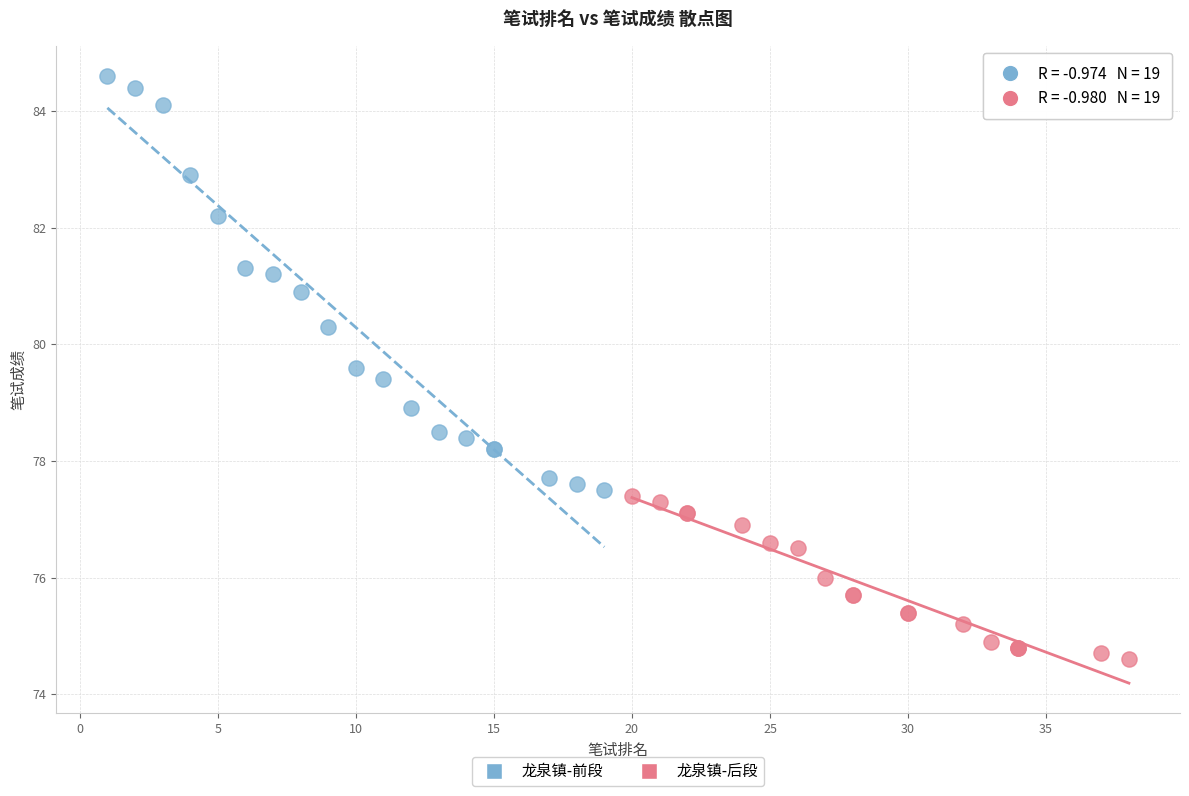

Which series contains the lowest Y value?

龙泉镇-后段